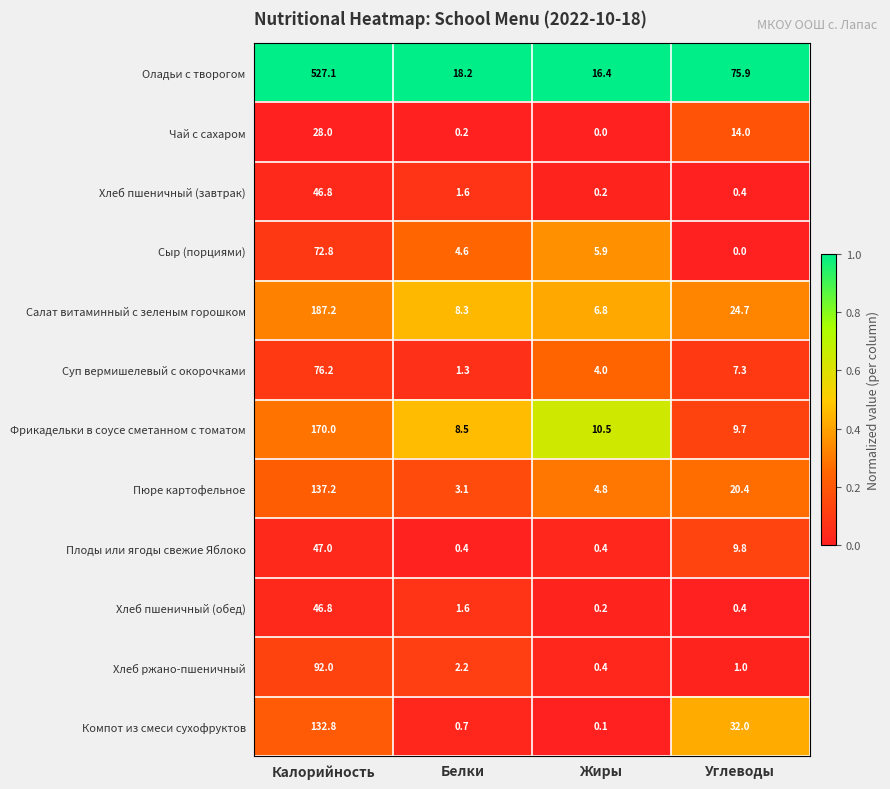

At which category is the sum across all series the highest?

Калорийность